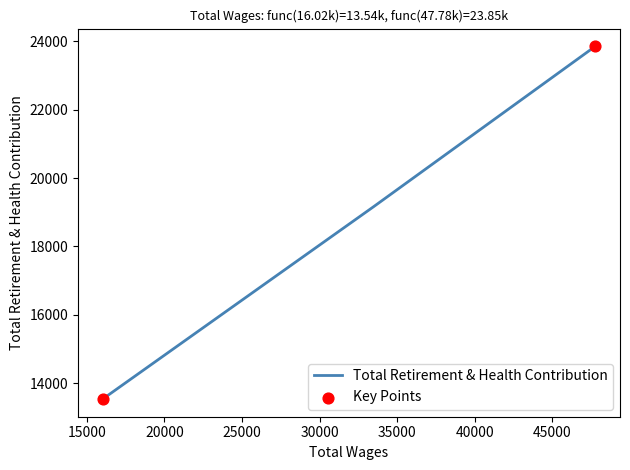

What is the sum of all values?

56555